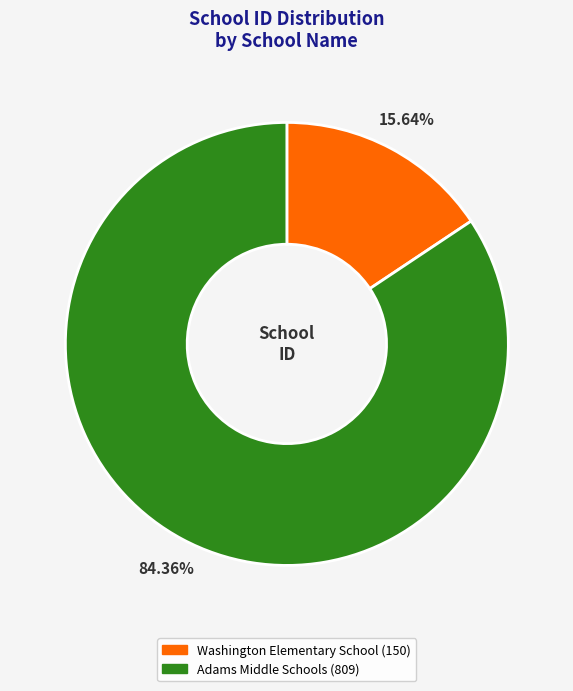

To the nearest percent, what portion does Adams Middle Schools represent?

84%